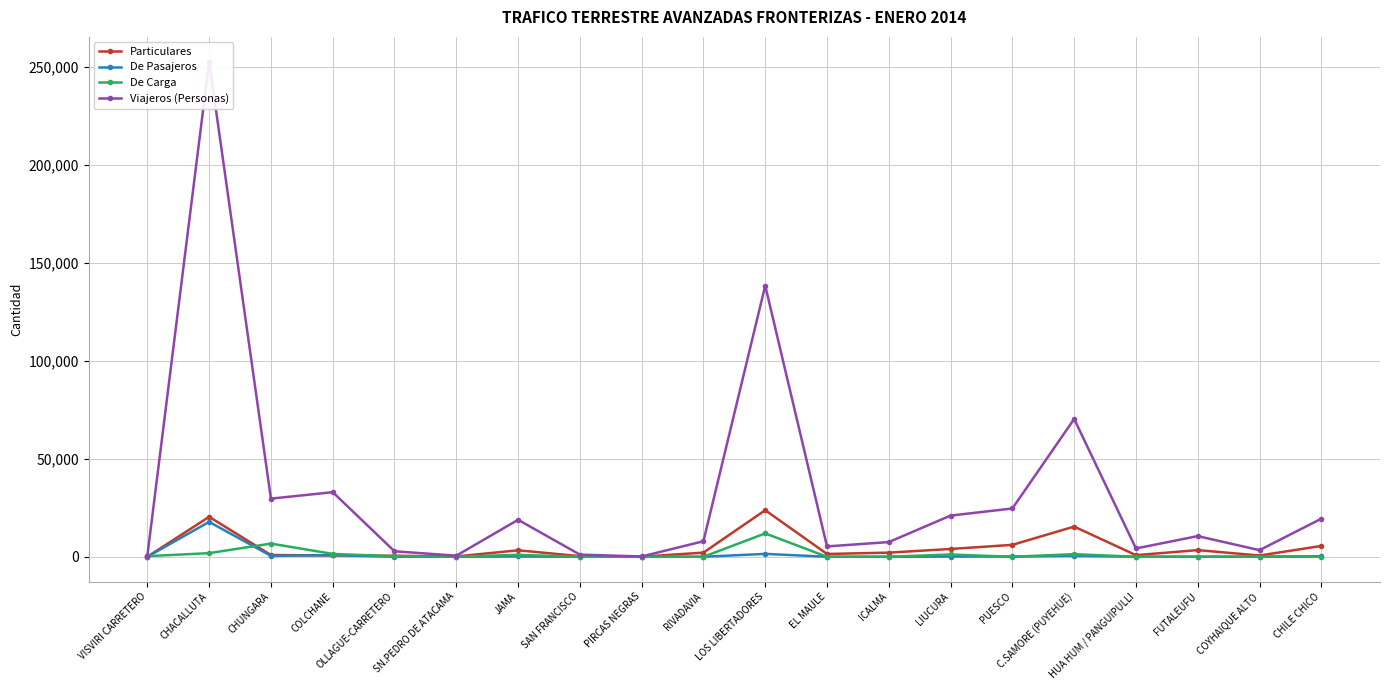

What are all the series names shown in the legend?

Particulares, De Pasajeros, De Carga, Viajeros (Personas)